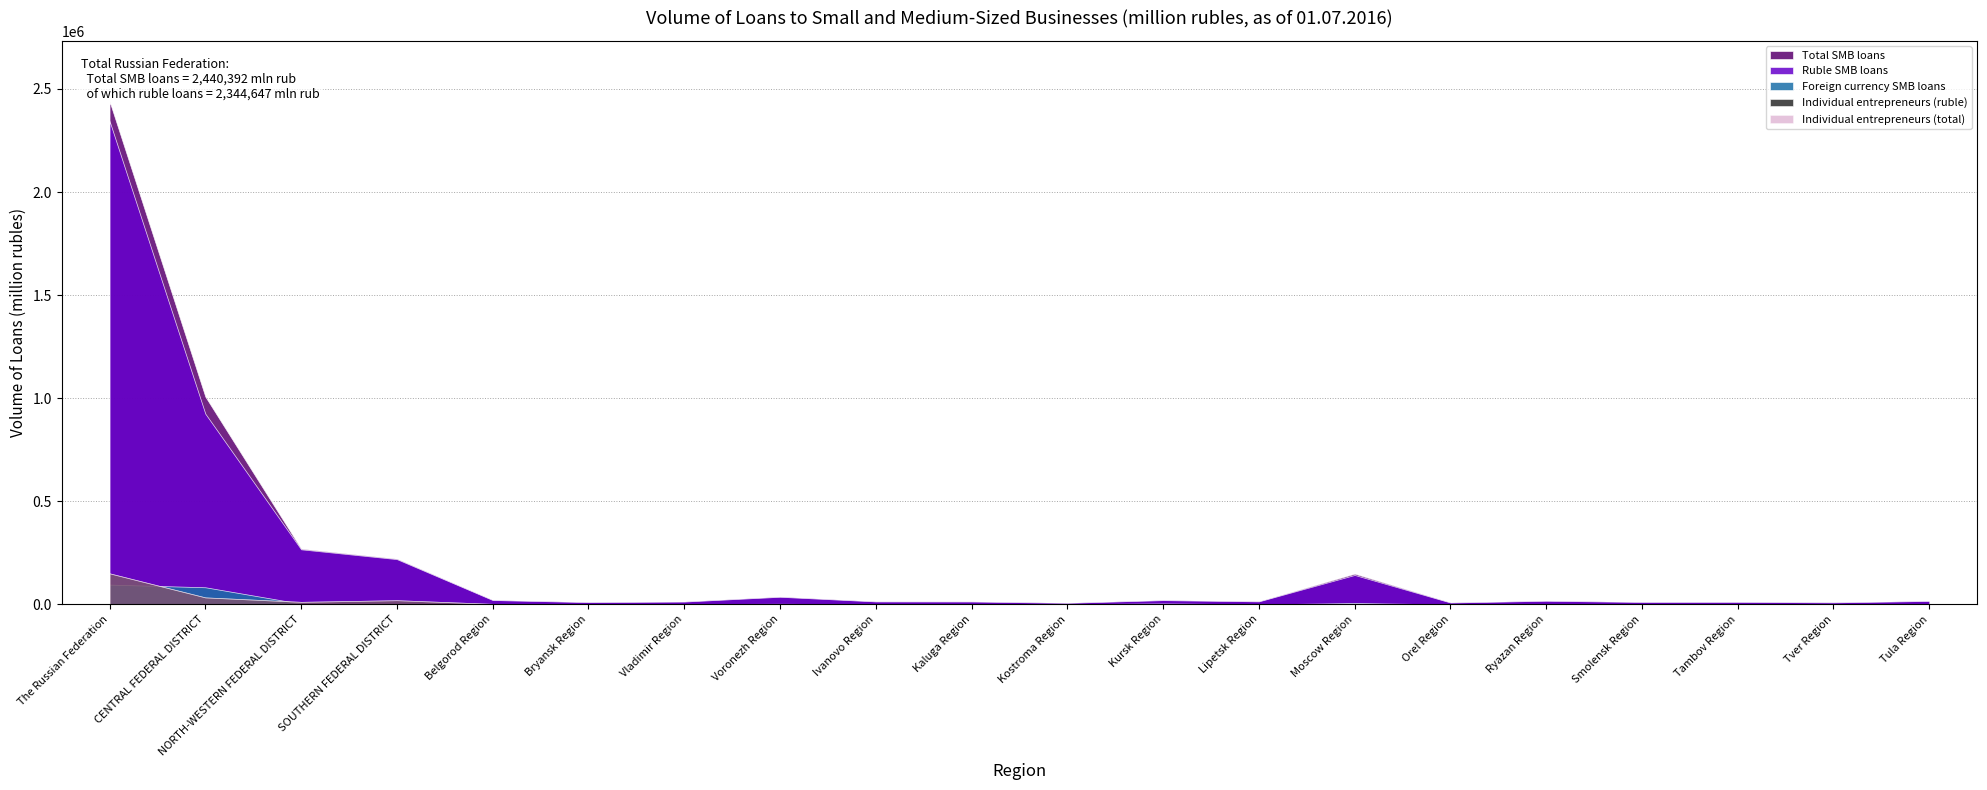

How many lines are shown in the chart?

5